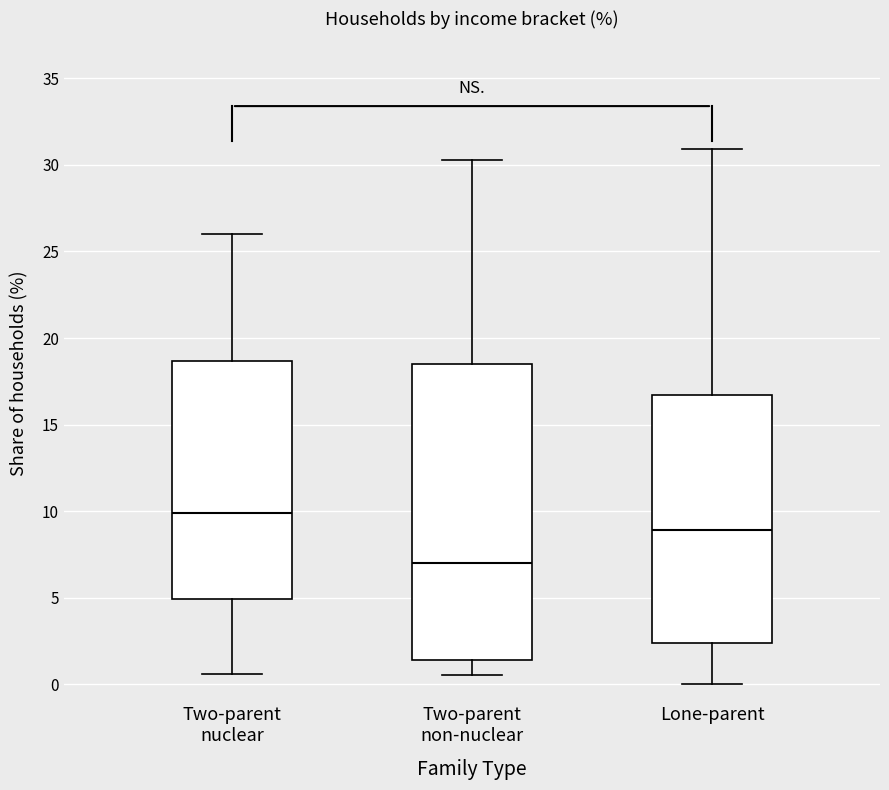

Which box has the lowest median line?

Two-parent non-nuclear